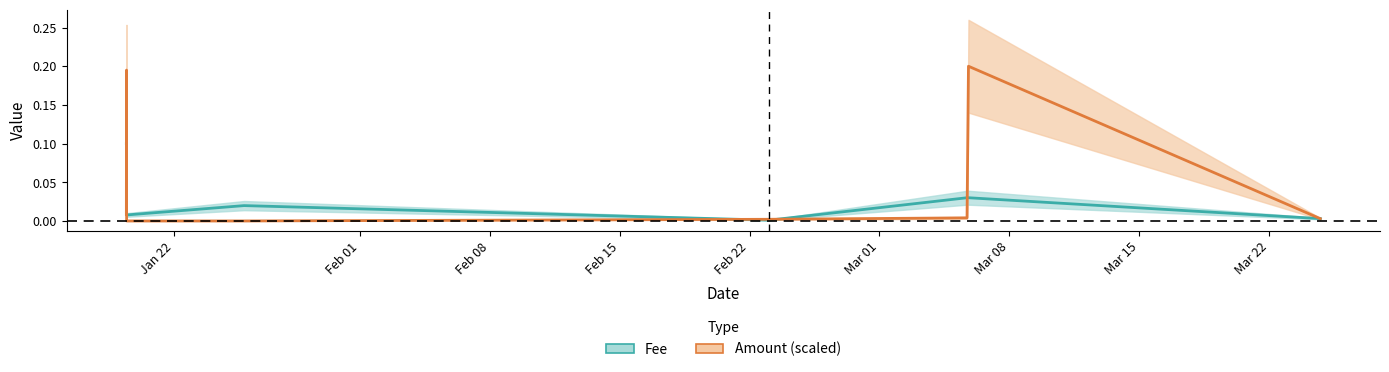

Which series has the largest total across all categories?

Amount